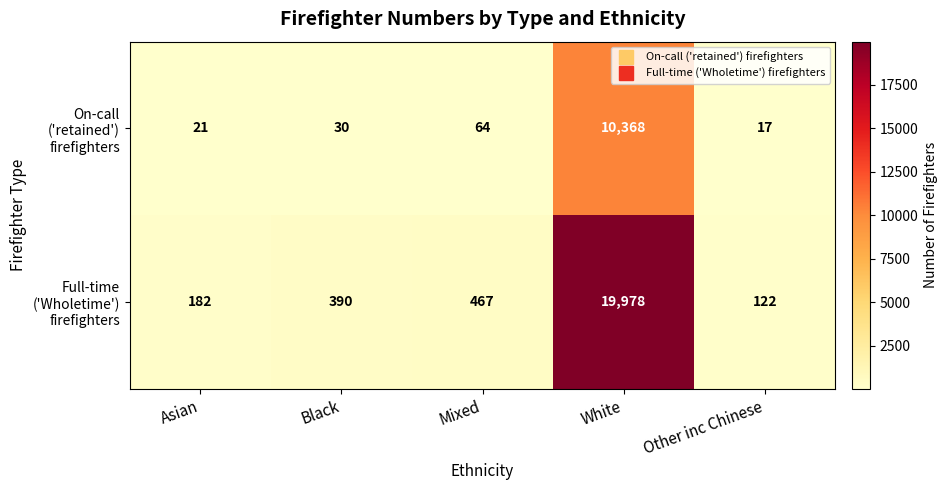

At how many categories does at least one series exceed 17930?

1